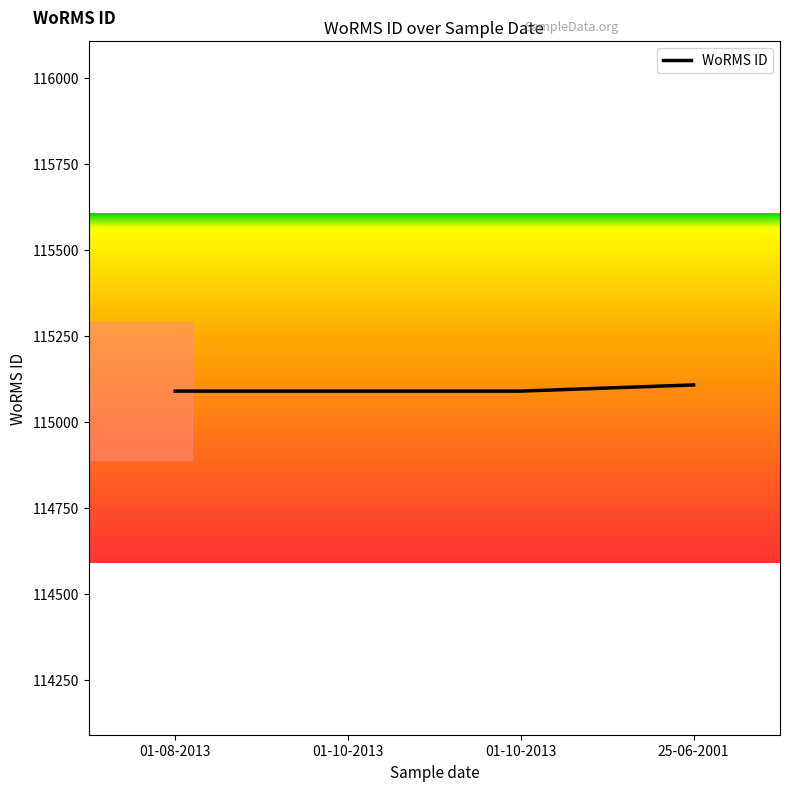

Is this an area chart (filled region under the line)?

No